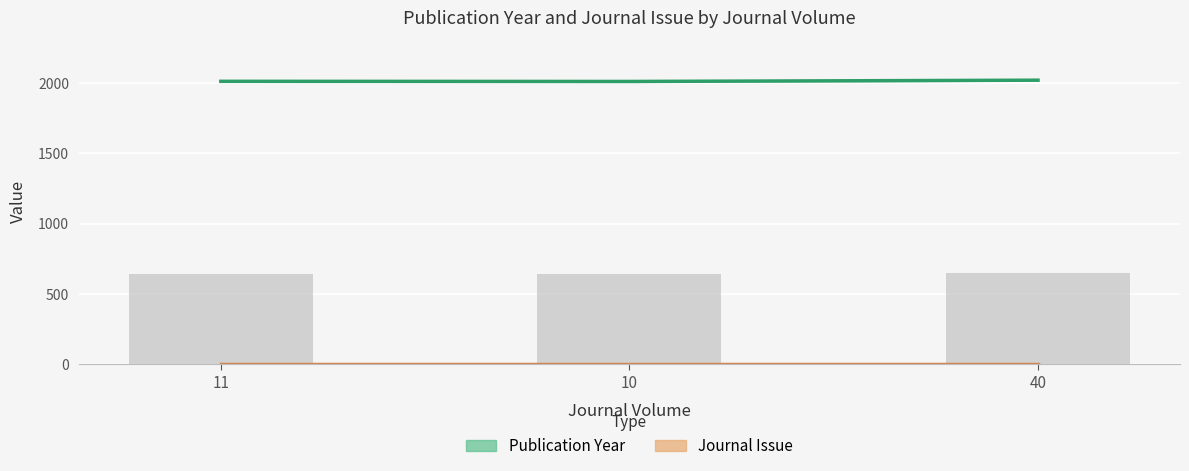

What is the difference between the highest and lowest values at 11?

2010